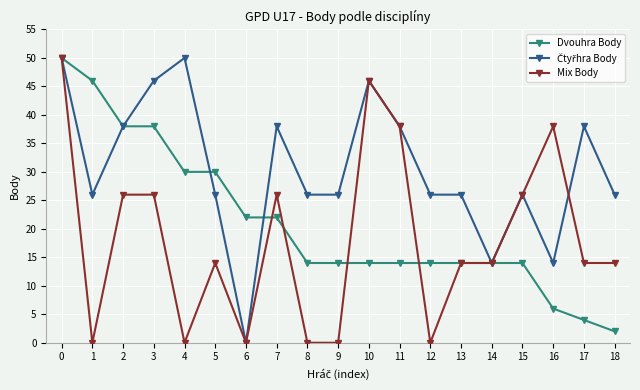

The value of Mix Body at 13 is 14. True or false?

True